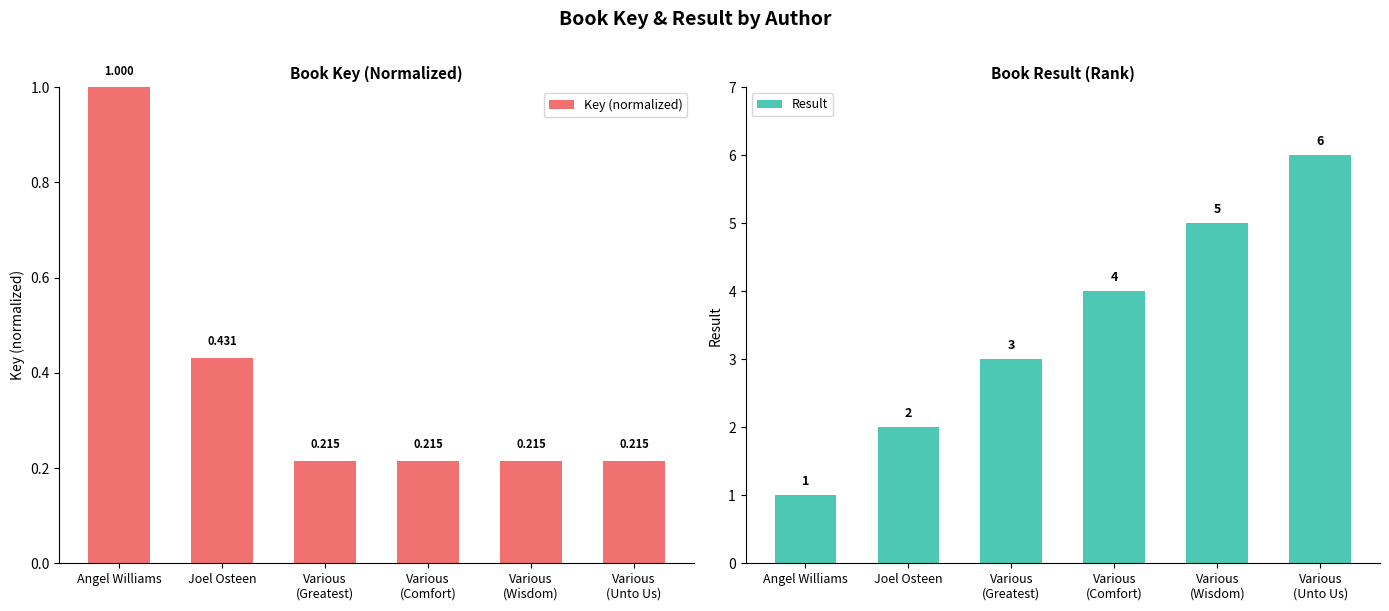

What is the greatest value displayed?

6.0